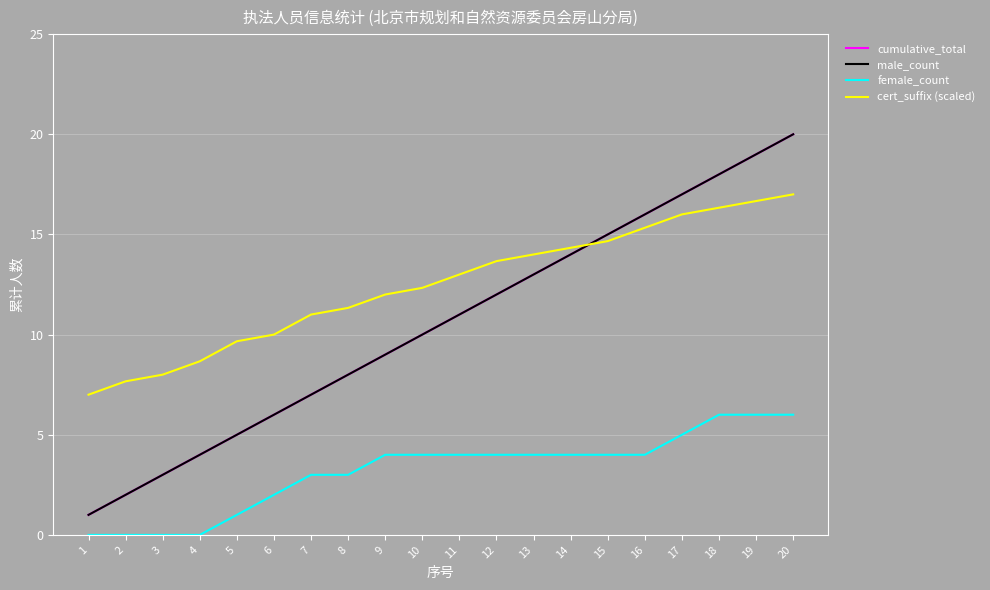

What is the value of the male_count point at the 7th from the left?

7.0